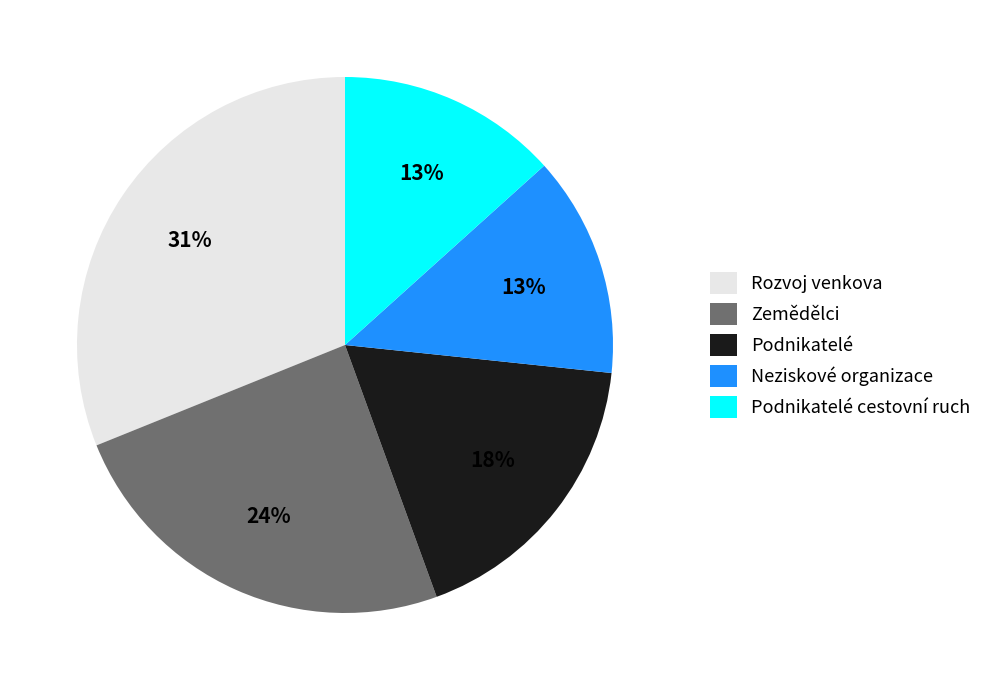

Between Podnikatelé and Podnikatelé cestovní ruch, which is larger?

Podnikatelé